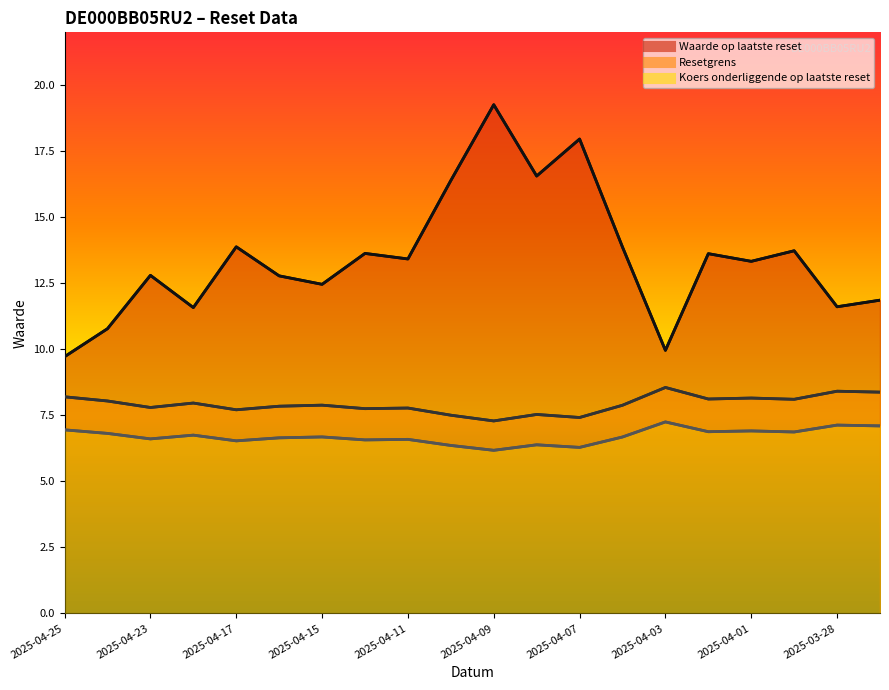

Does the chart have visible grid lines?

No